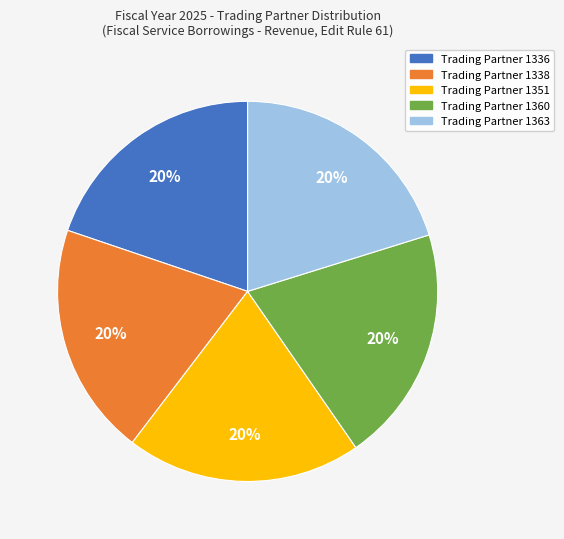

Does any single category account for the majority?

No